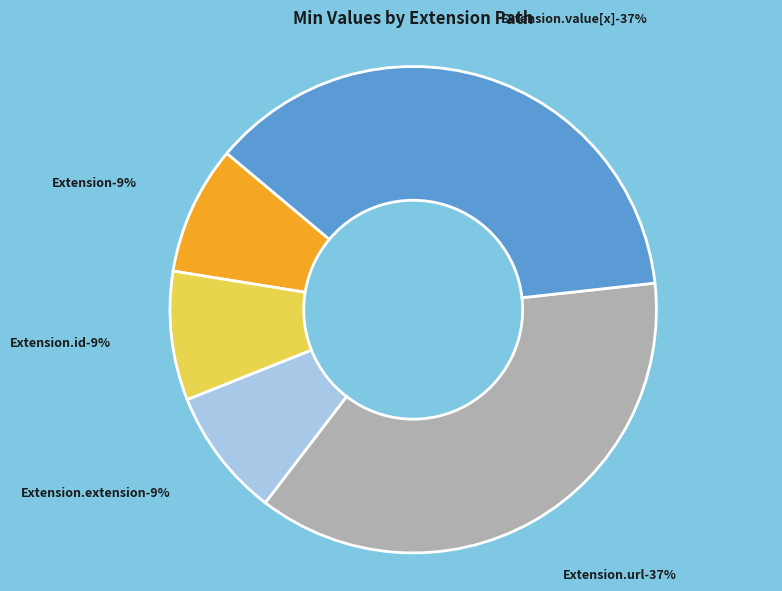

Is there a majority slice in this chart?

No